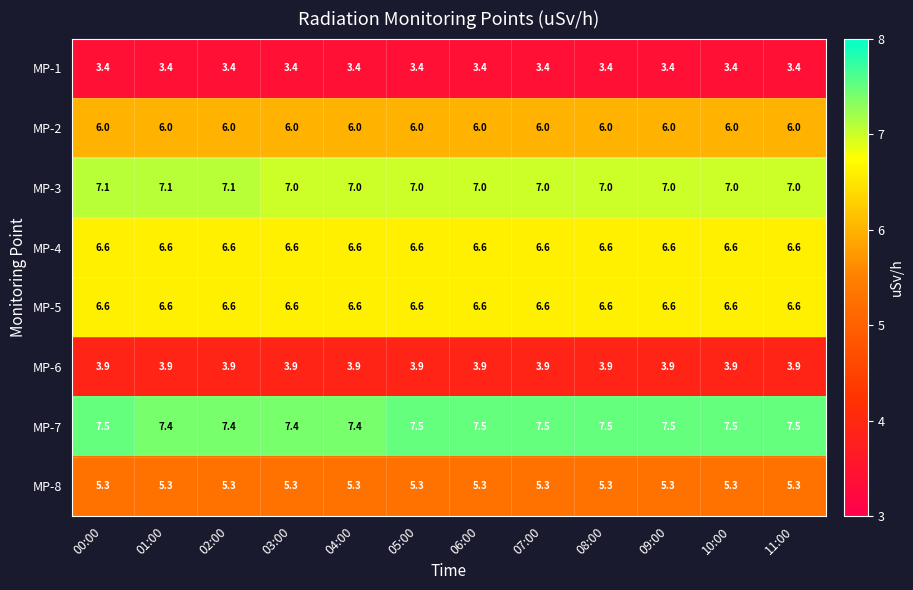

The MP-5 series shows 6.6 at 02:00. True or false?

True